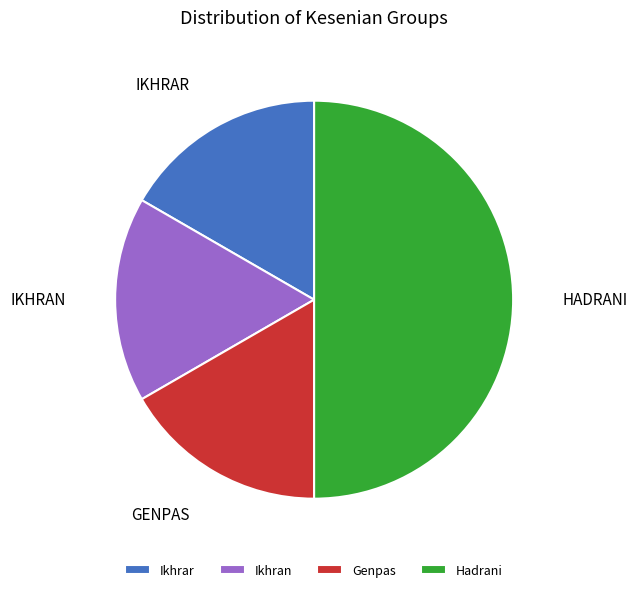

Is Ikhran the majority of the pie?

No